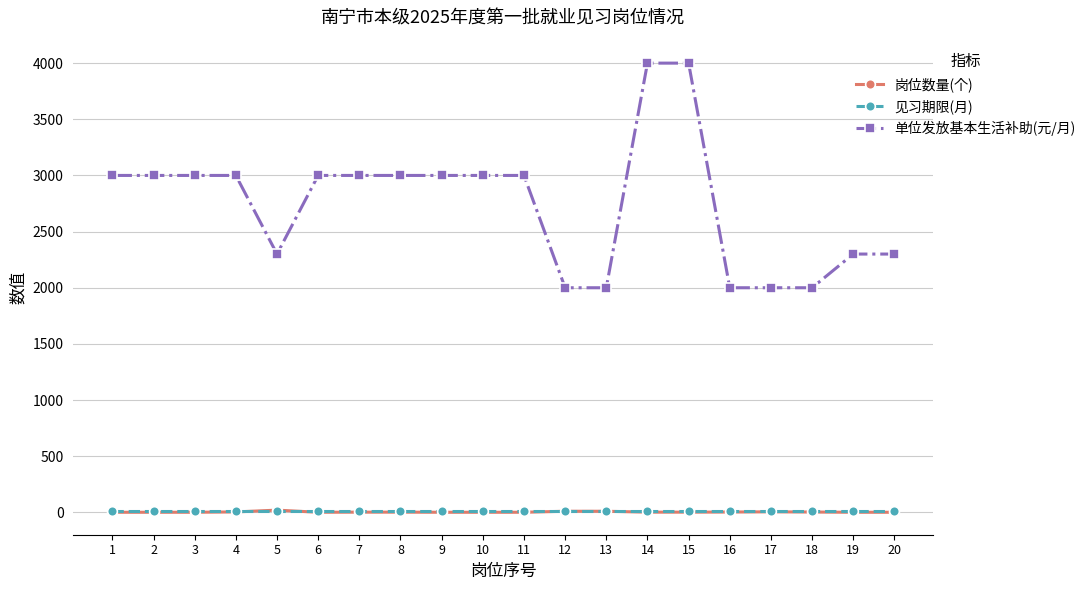

Is this an area chart (filled region under the line)?

No